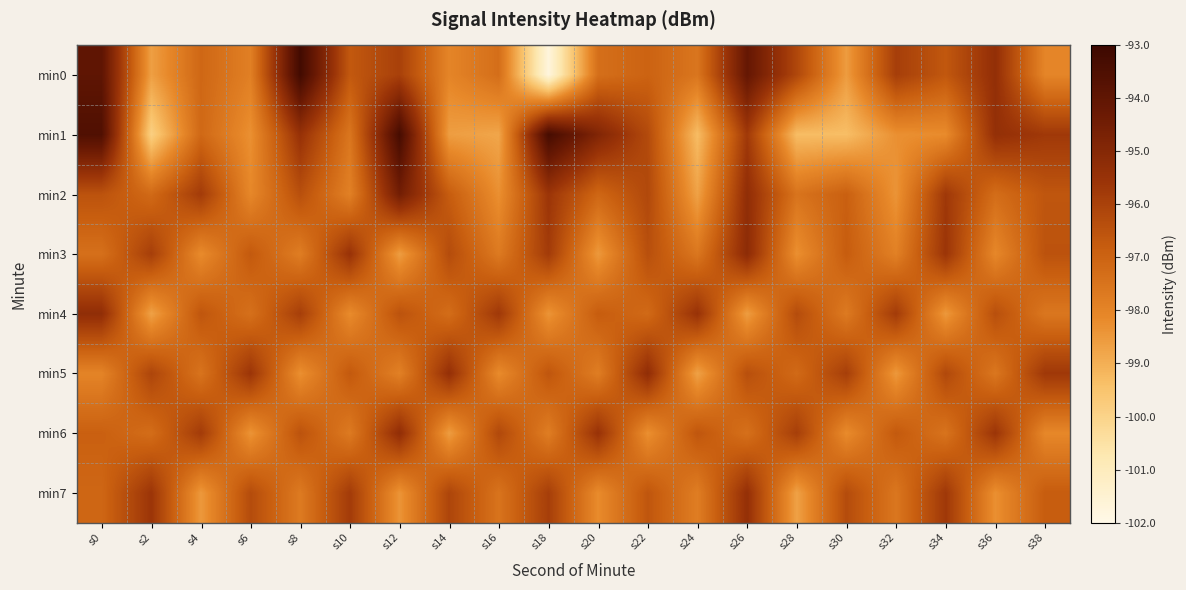

What is the spread (max minus min) of values at s32?

2.7